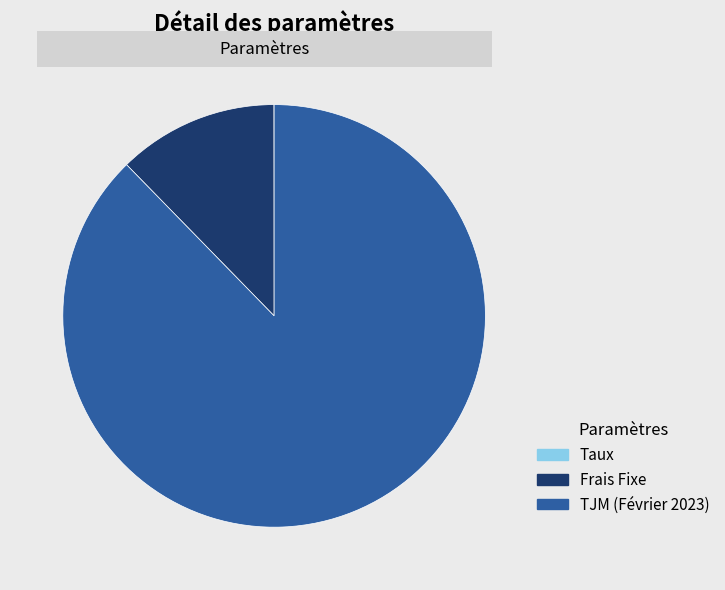

Which category accounts for the majority?

TJM (Février 2023)